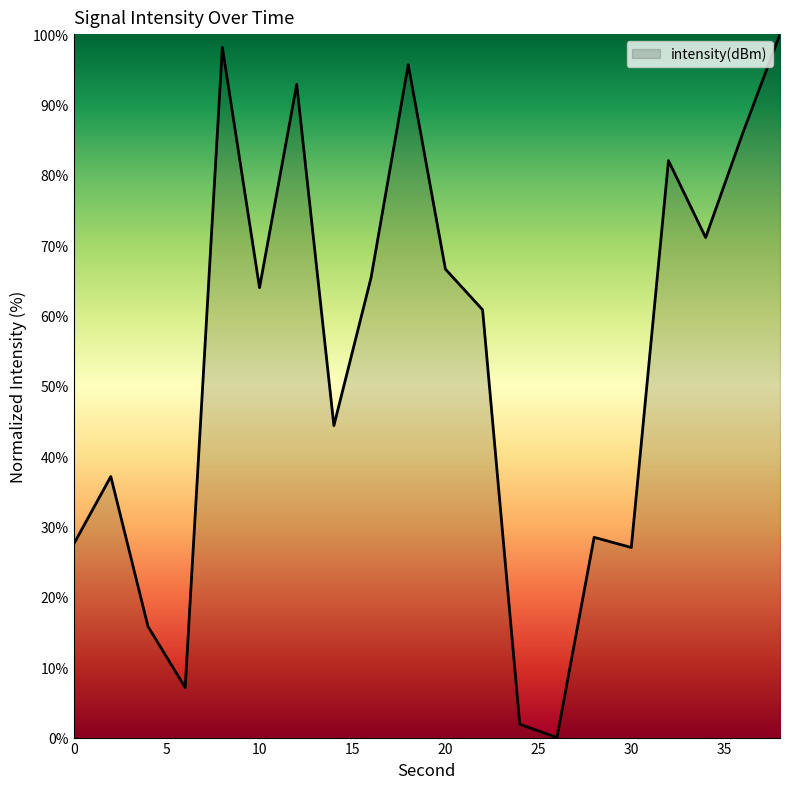

What is the maximum value shown in the chart?

100.0